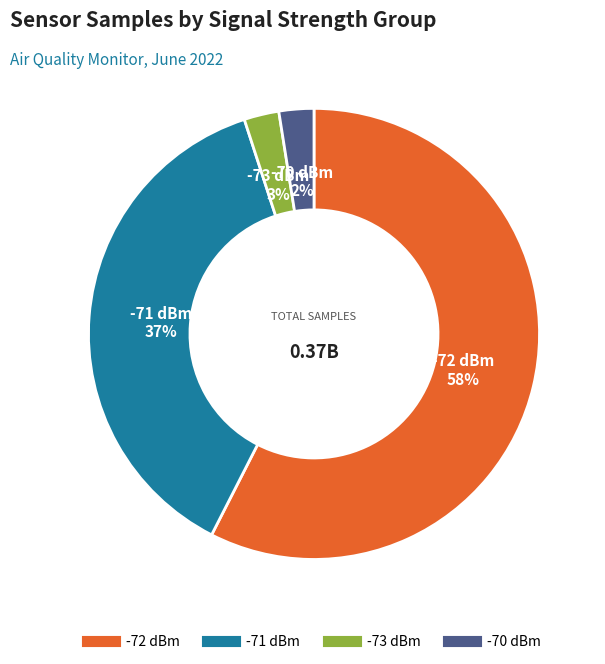

Does any single category account for the majority?

Yes